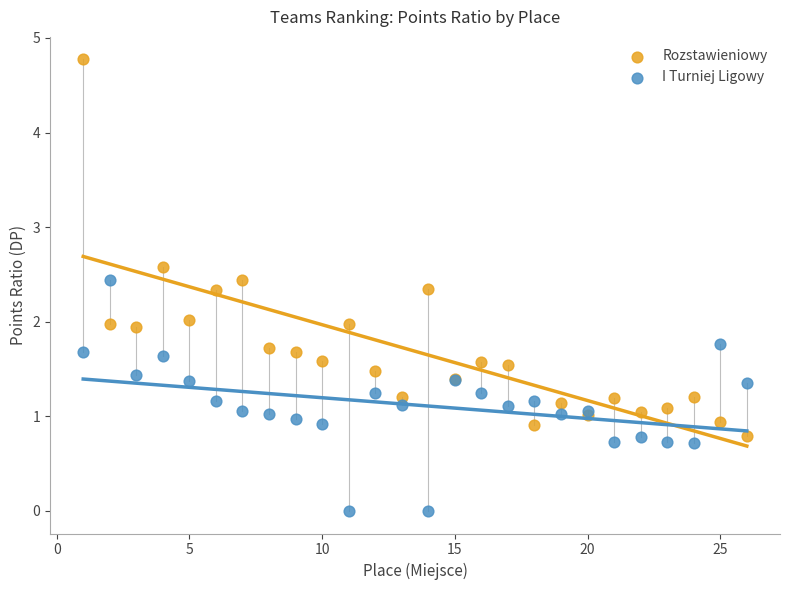

Which series reaches the maximum Y coordinate?

Rozstawieniowy